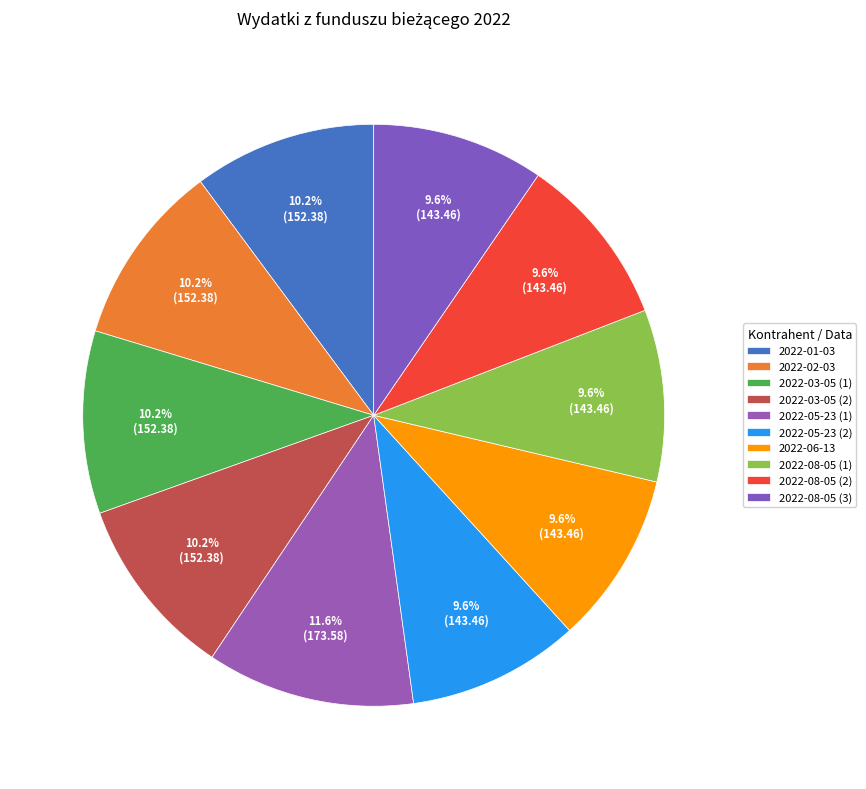

Does any single category account for the majority?

No